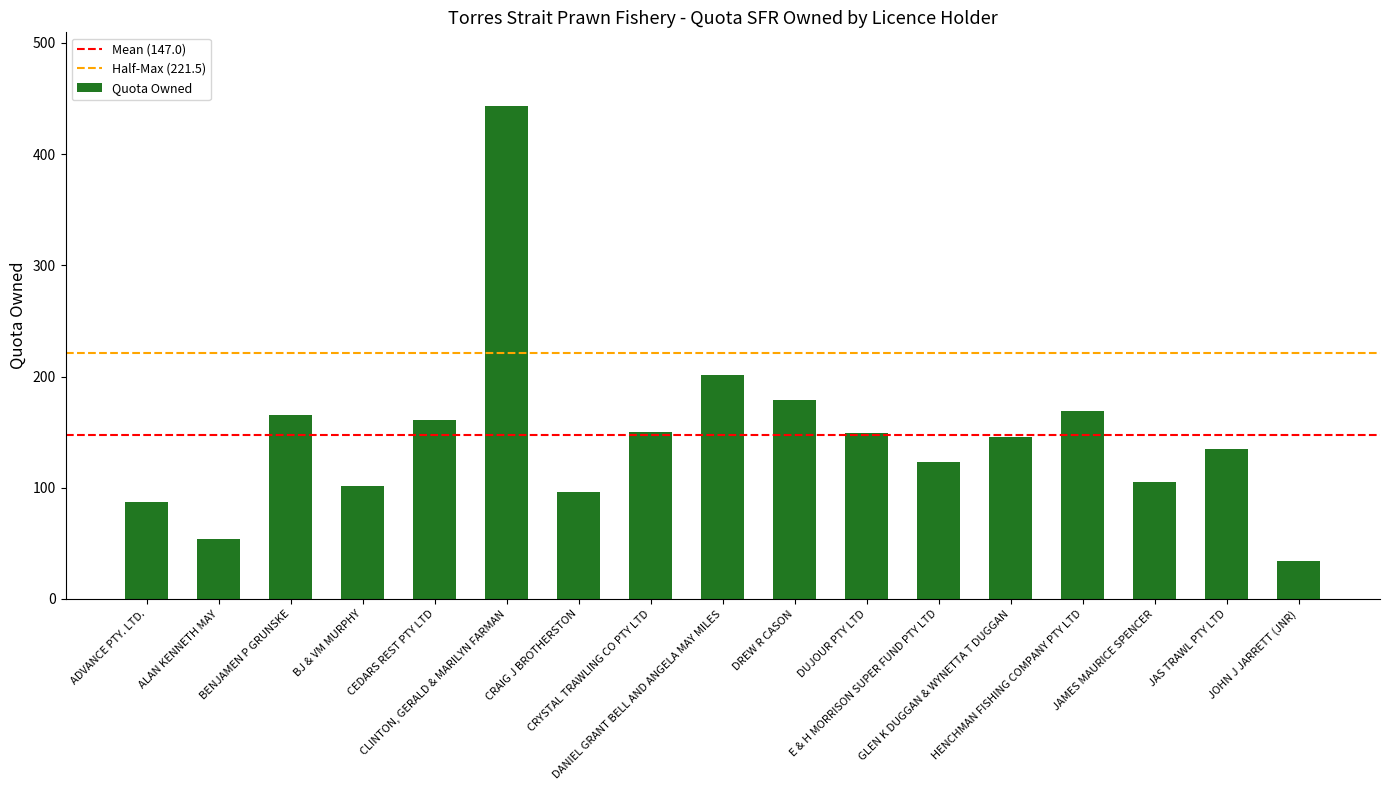

At which label does the data first exceed 146?

BENJAMEN P GRUNSKE